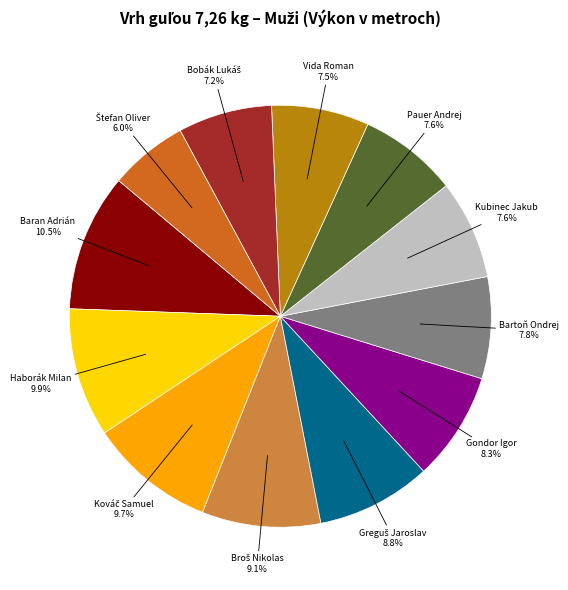

Which slice is the largest?

Baran Adrián